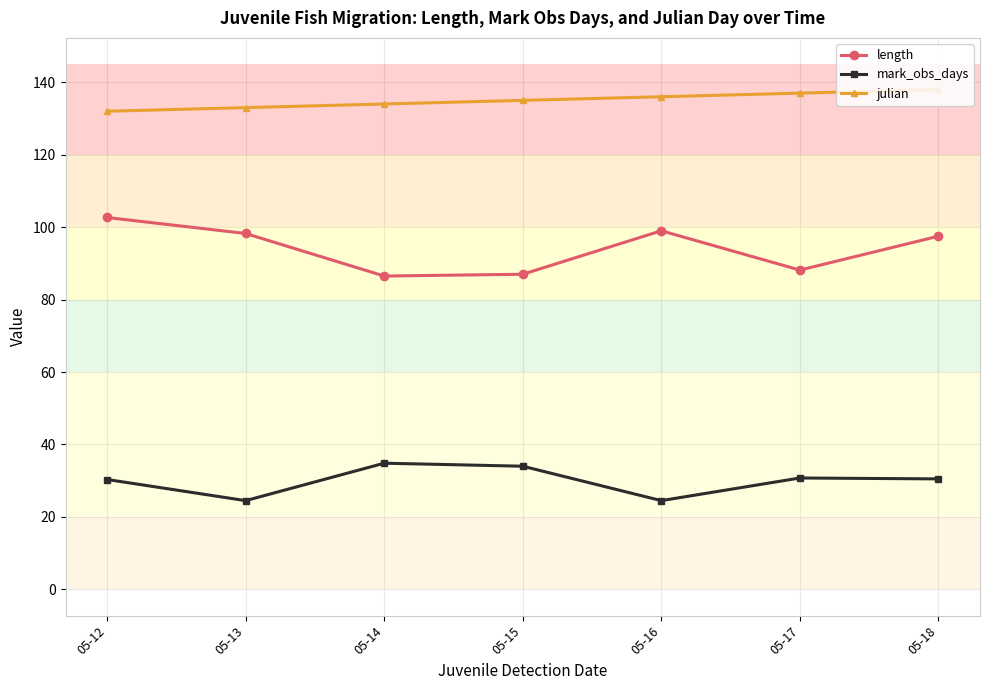

Rank the series by their maximum value, from lowest to highest.

mark_obs_days, length, julian